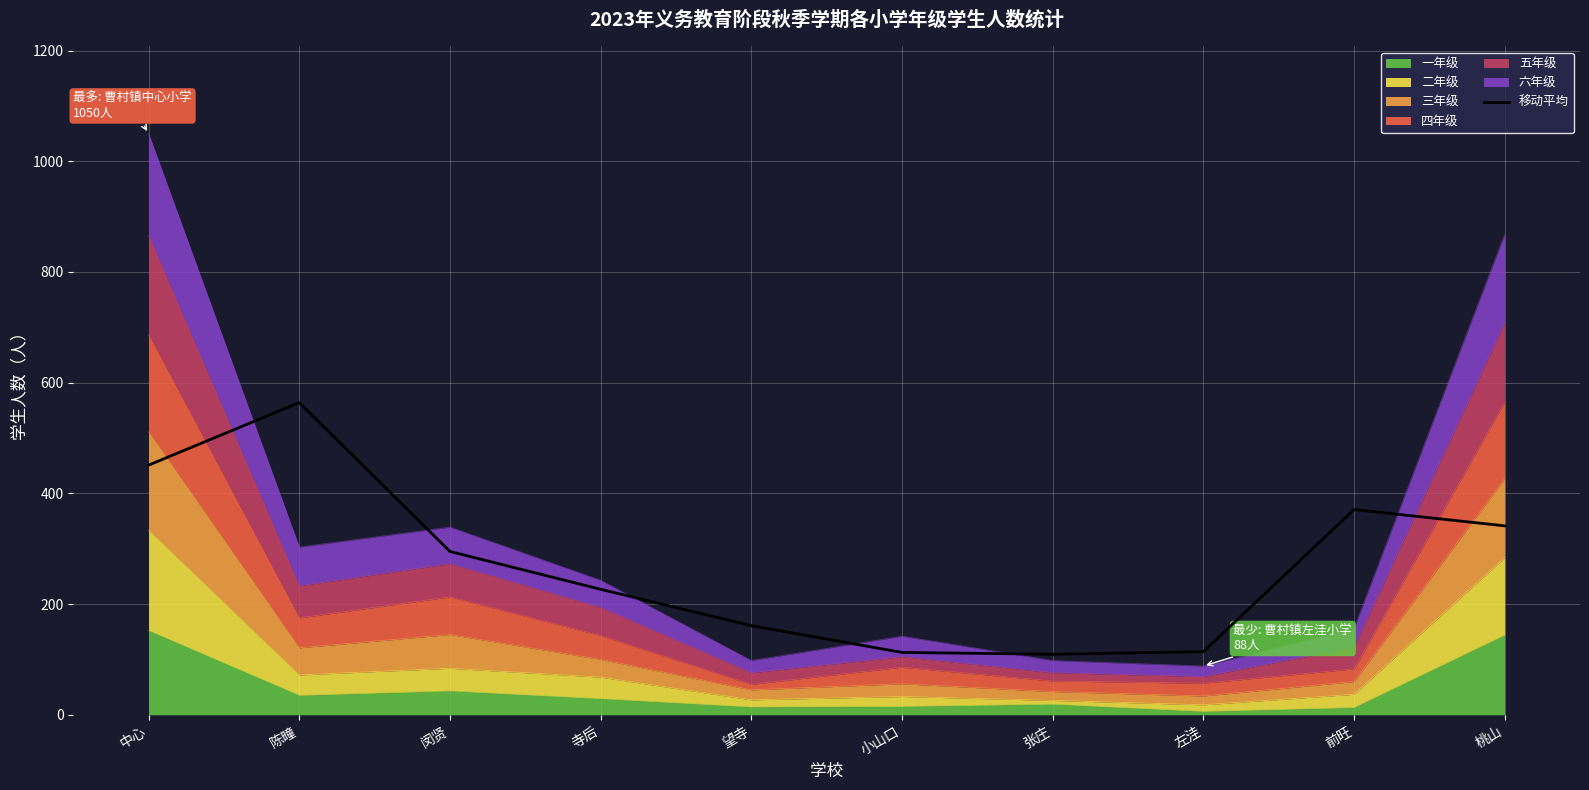

List the labels in order of value, largest first.

陈疃, 中心, 前旺, 桃山, 闵贤, 寺后, 望寺, 左洼, 小山口, 张庄